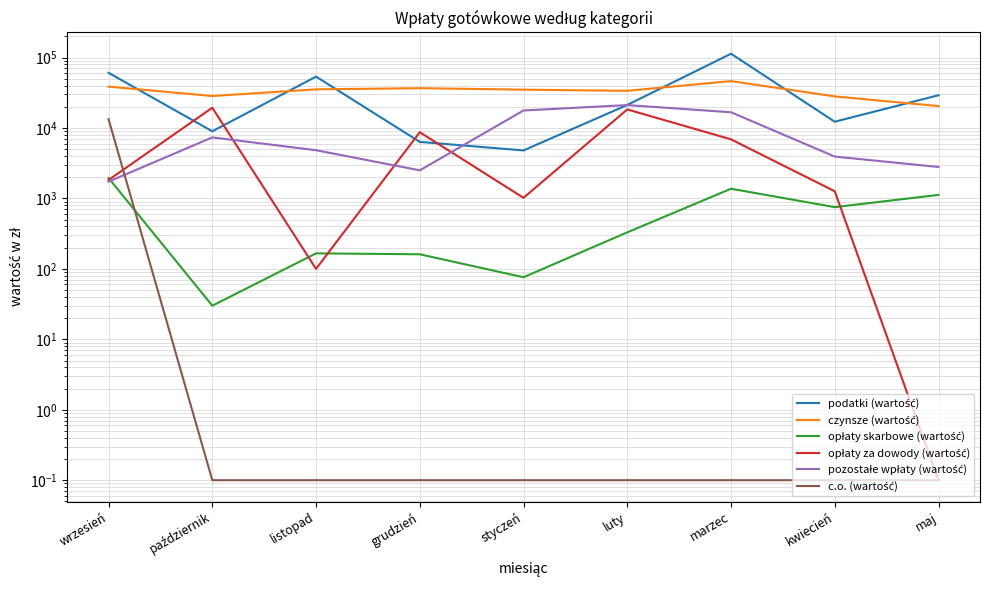

Rank the series at styczeń from lowest to highest value.

c.o. (wartość), opłaty skarbowe (wartość), opłaty za dowody (wartość), podatki (wartość), pozostałe wpłaty (wartość), czynsze (wartość)